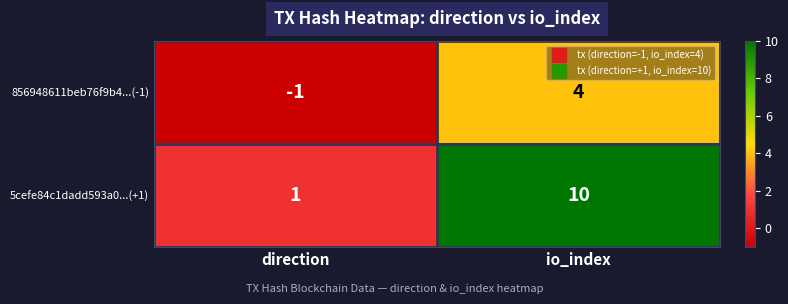

The value of 5cefe84c1dadd593a0...(+1) at direction is 1. True or false?

True